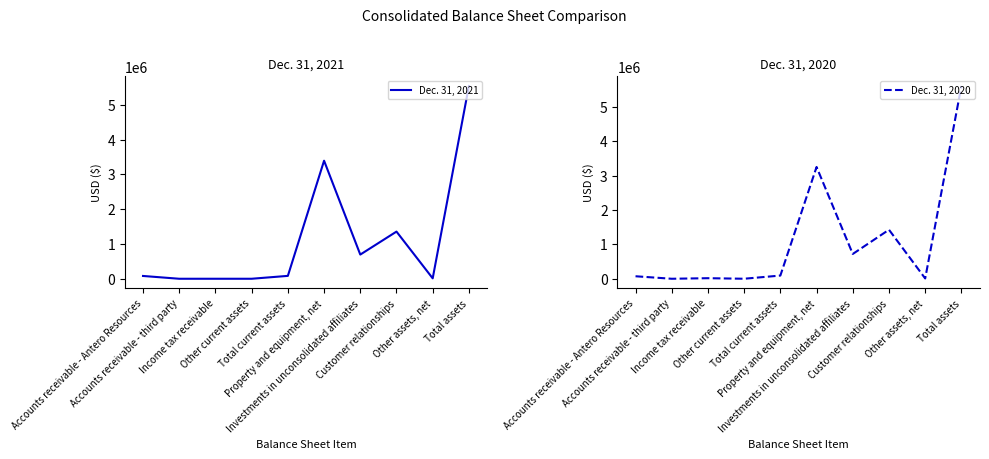

How many times do Dec. 31, 2020 and Dec. 31, 2021 cross each other?

5